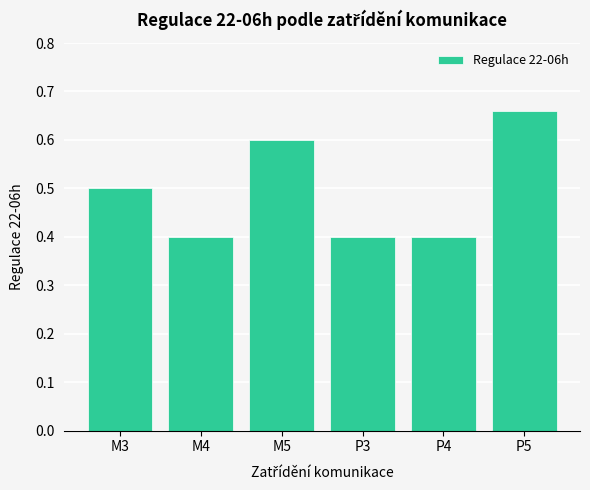

What is the label of the 5th bar from the left?

P4